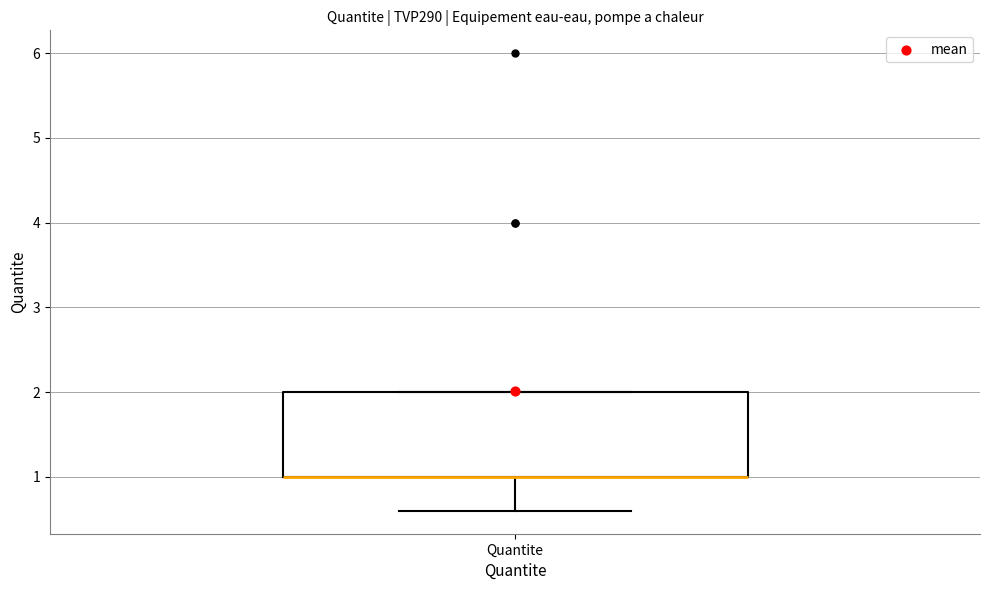

Transcribe this box plot: give where the median line is, the range the box spans, and where the two whiskers end, as read against the y-axis. The values are not printed on the chart, so give them approximately, as read against the axis.

median 1.0 (drawn on the box's lower edge), box 1.0 to 2.0, whiskers 0.6 to 2.0